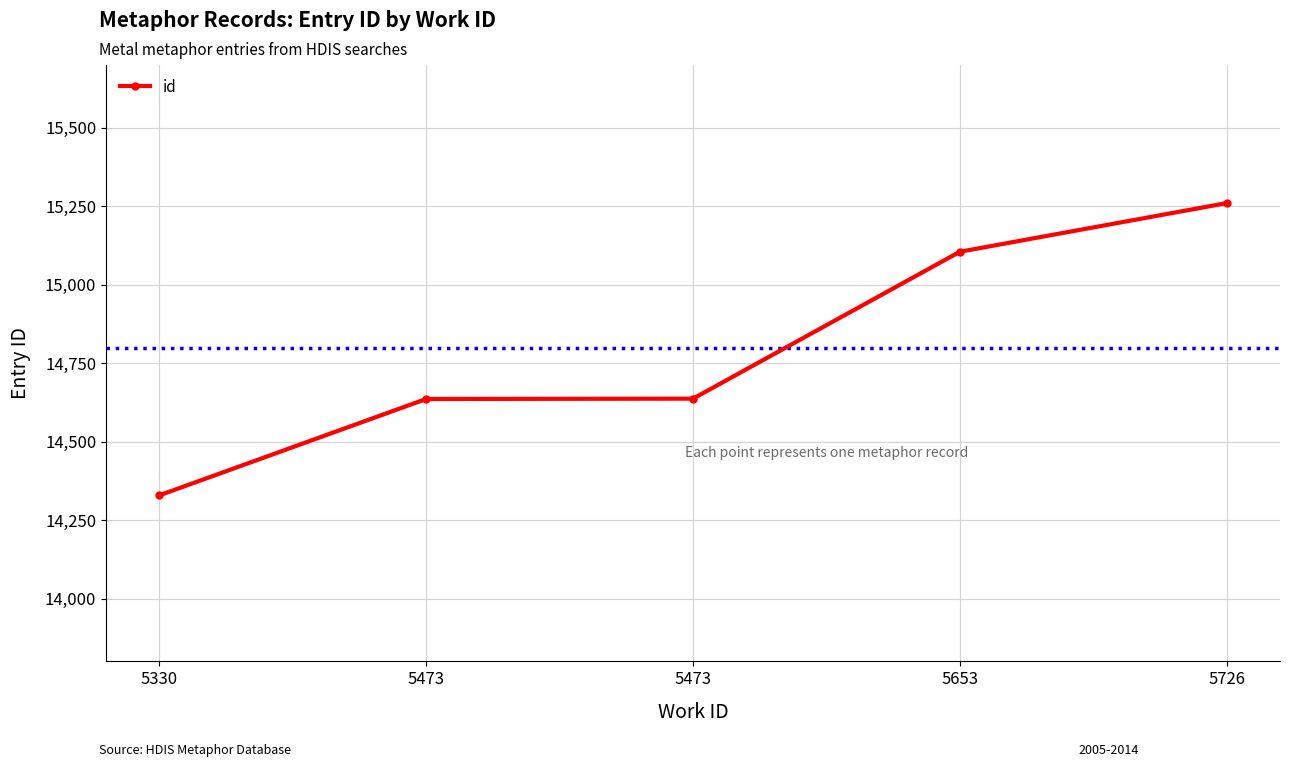

Does the chart have visible grid lines?

Yes